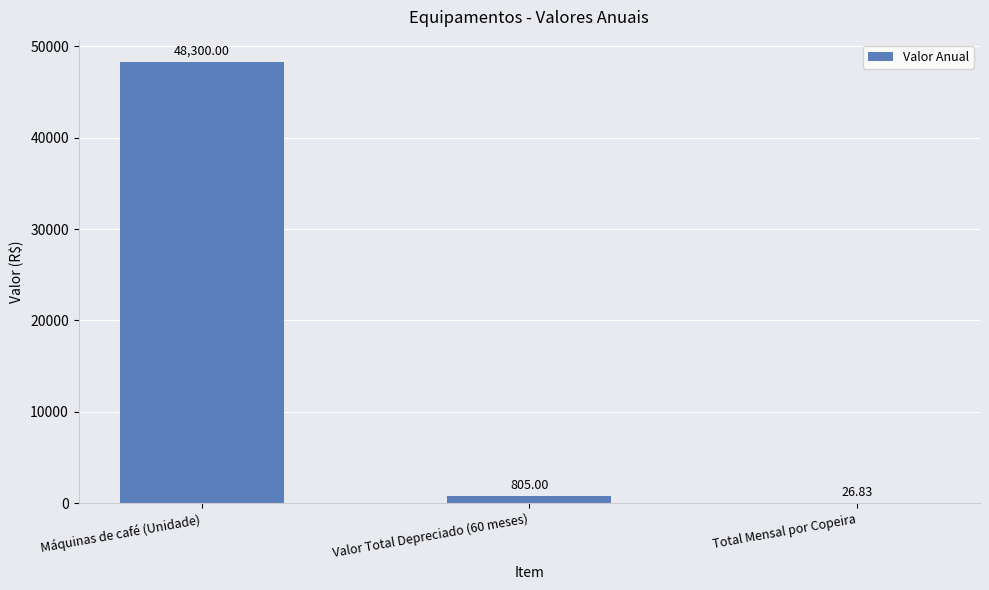

The value at Máquinas de café (Unidade) is 33348.5. True or false?

False